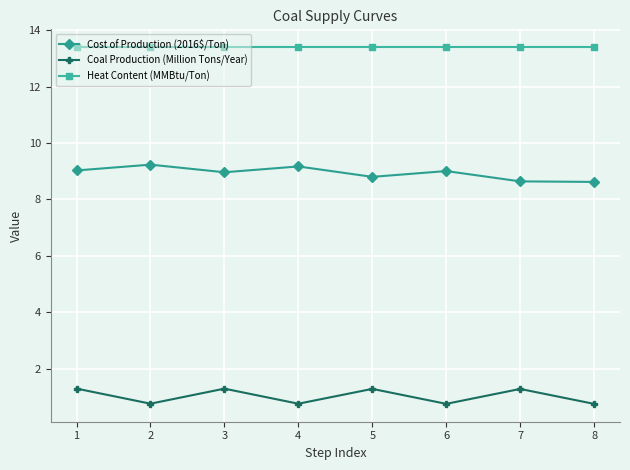

Reading left to right, list all the values displayed in this chart.

Cost of Production (2016$/Ton): 1=9.0	2=9.2	3=9.0	4=9.2	5=8.8	6=9.0	7=8.6	8=8.6
Coal Production (Million Tons/Year): 1=1.3	2=0.8	3=1.3	4=0.8	5=1.3	6=0.8	7=1.3	8=0.8
Heat Content (MMBtu/Ton): 1=13.4	2=13.4	3=13.4	4=13.4	5=13.4	6=13.4	7=13.4	8=13.4